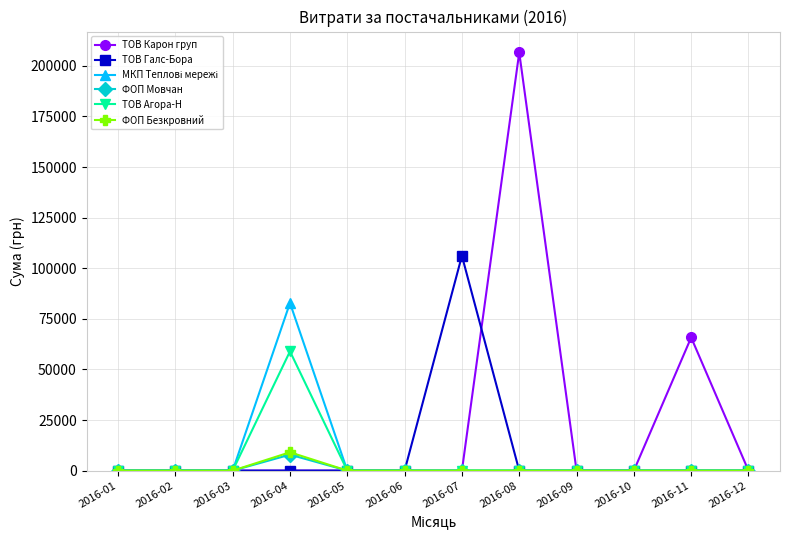

The value of ФОП Мовчан at 2016-01 is 0.0. True or false?

True